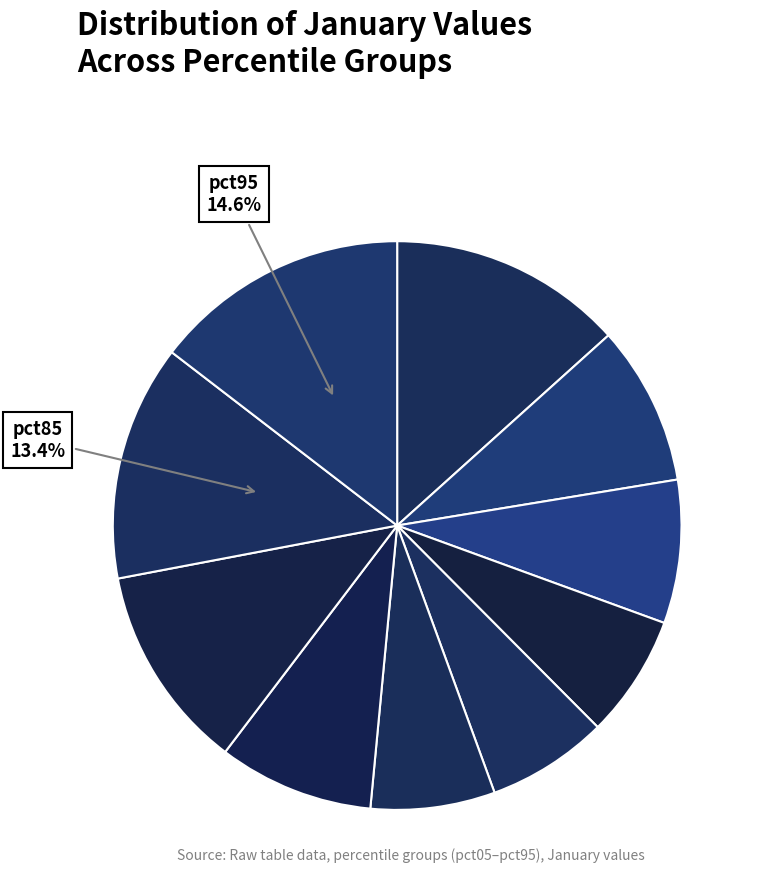

Rank the categories by value from lowest to highest.

pct45, pct35, pct55, pct25, pct65, pct15, pct75, pct05, pct85, pct95